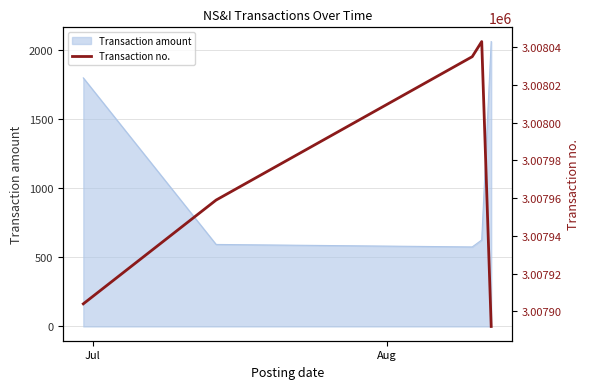

Reading left to right, what are all the values shown in this chart?

3007904	3007959	3008035	3008043	3007892